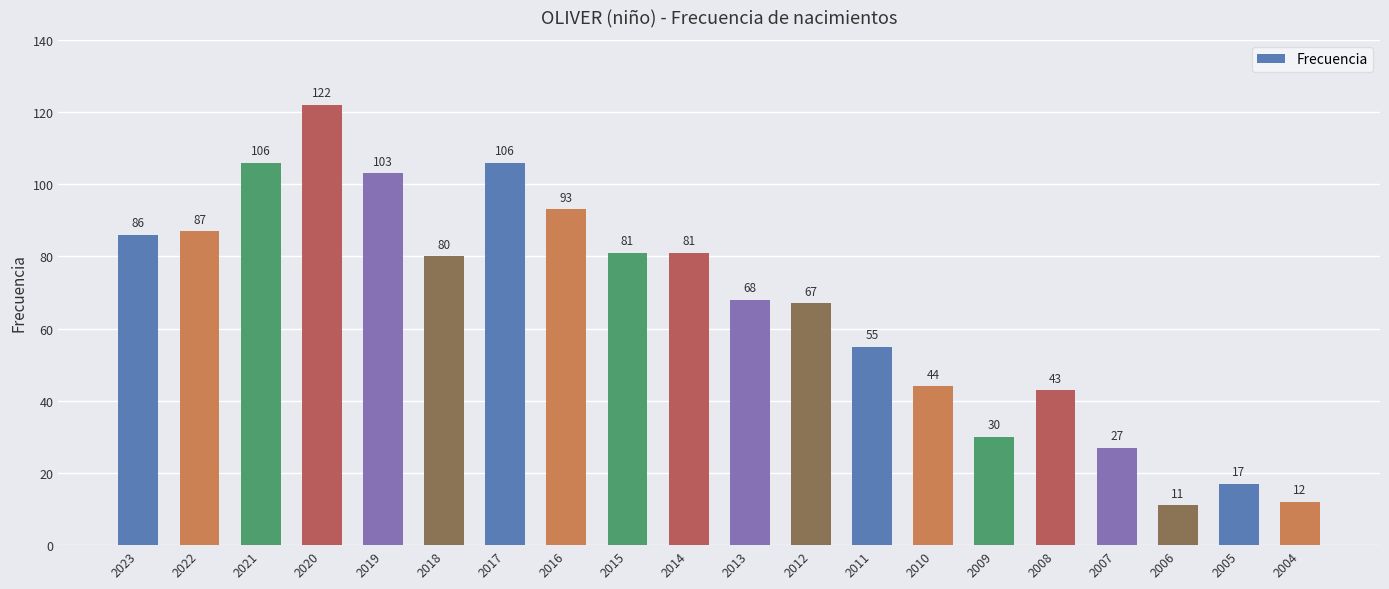

How many values are below 80?

10